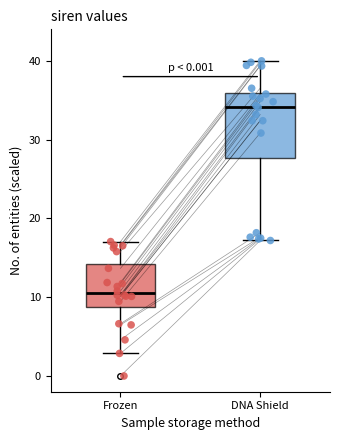

Reading left to right, read every box against the y-axis: the position of its median line, the range the box covers, and the ends of its whiskers. The values are not printed on the chart, so give them approximately, as read against the axis.

Frozen: median 11, box 9 to 14, whiskers 3 to 17
DNA Shield: median 34, box 28 to 36, whiskers 17 to 40